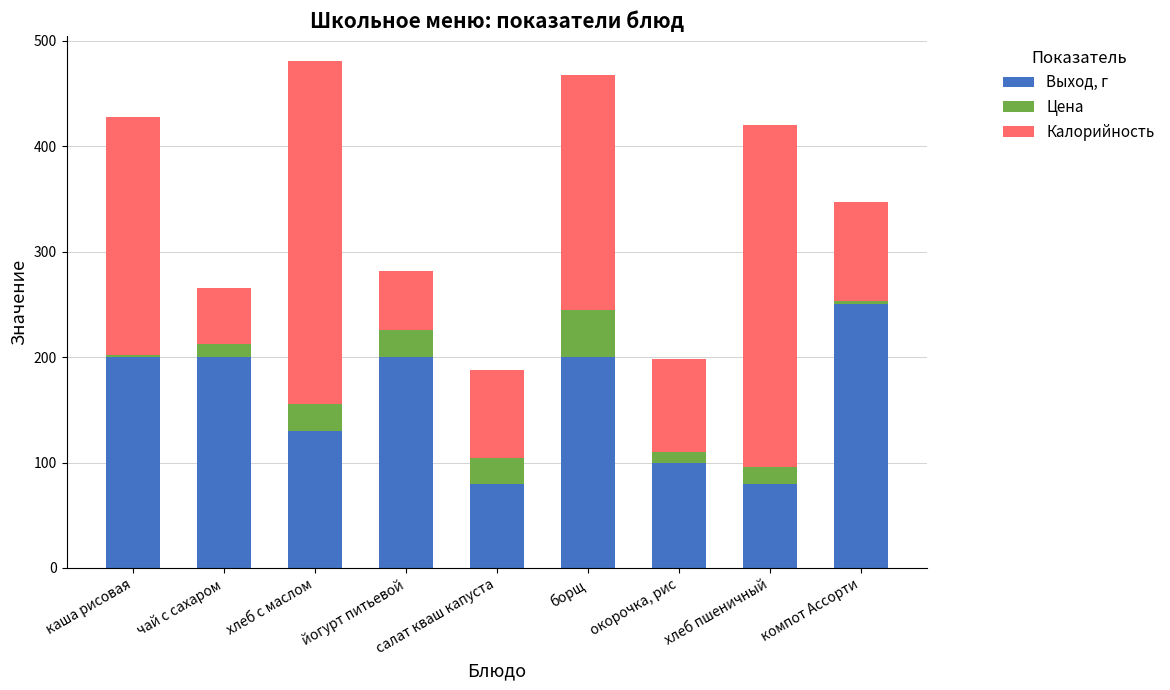

What is the total value across all series at салат кваш капуста?

187.7